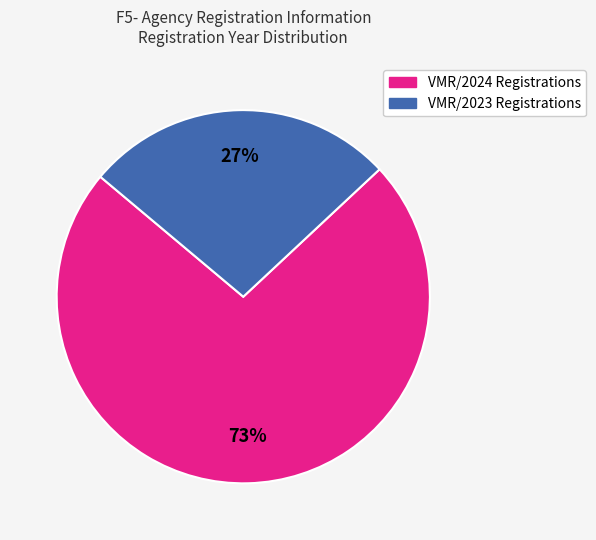

To the nearest percent, what is the difference between the largest and smallest slice percentages?

46%